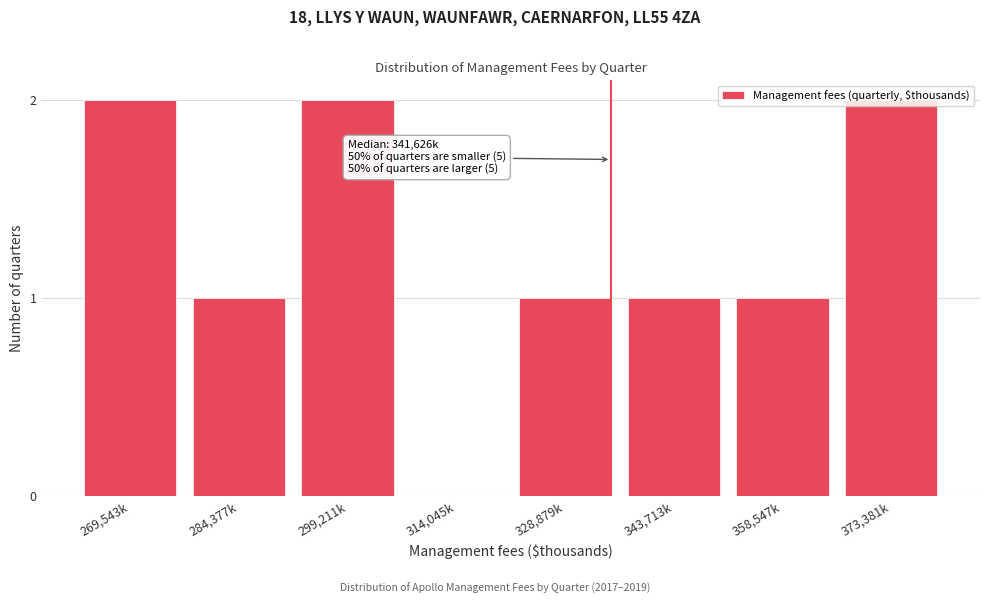

Between 343,713k and 269,543k, which is larger?

269,543k